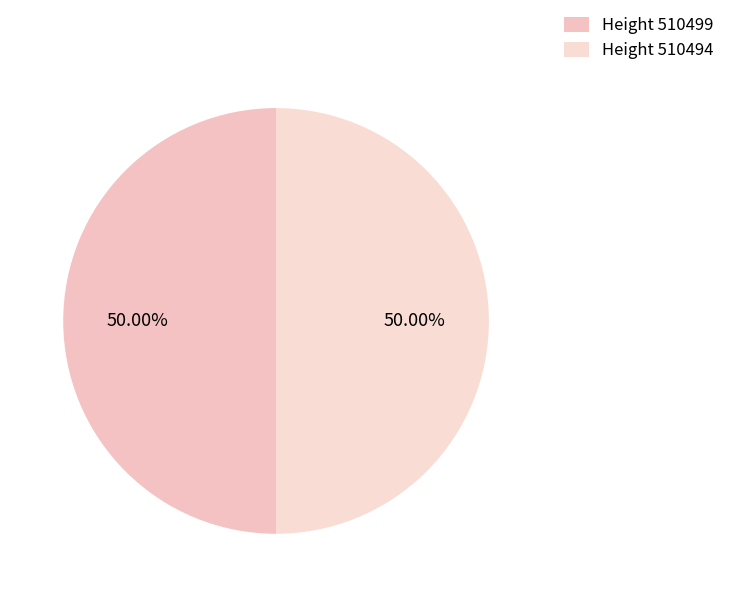

How many segments does this pie chart have?

2